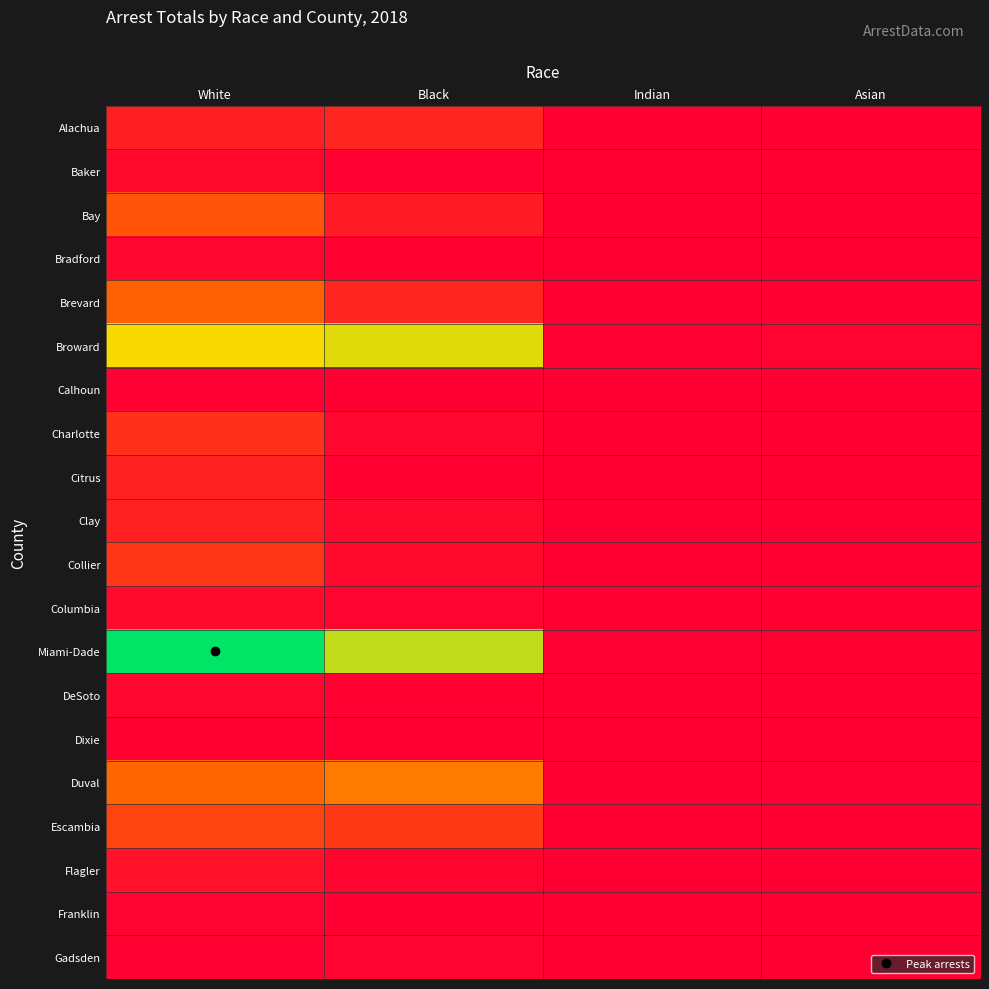

Between White and Indian, which is larger?

White